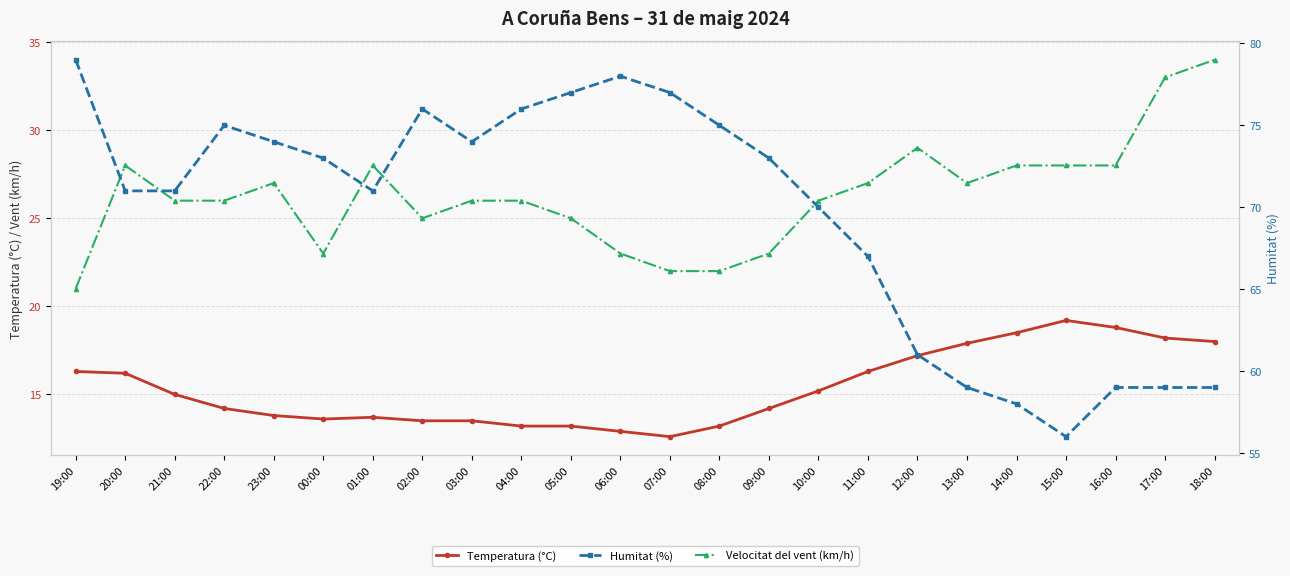

True or false: Velocitat del vent (km/h) has more than 0 interior local peaks.

True